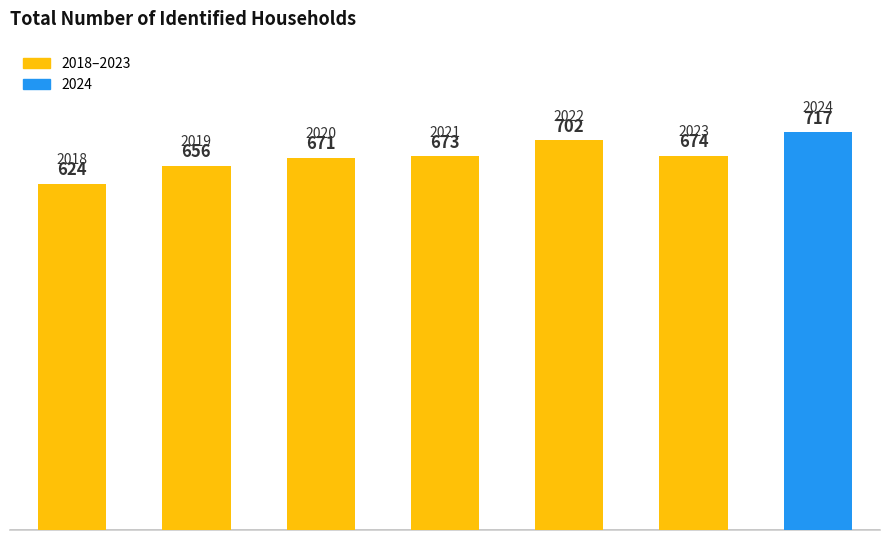

Are the bars grouped side by side (vs. stacked)?

No